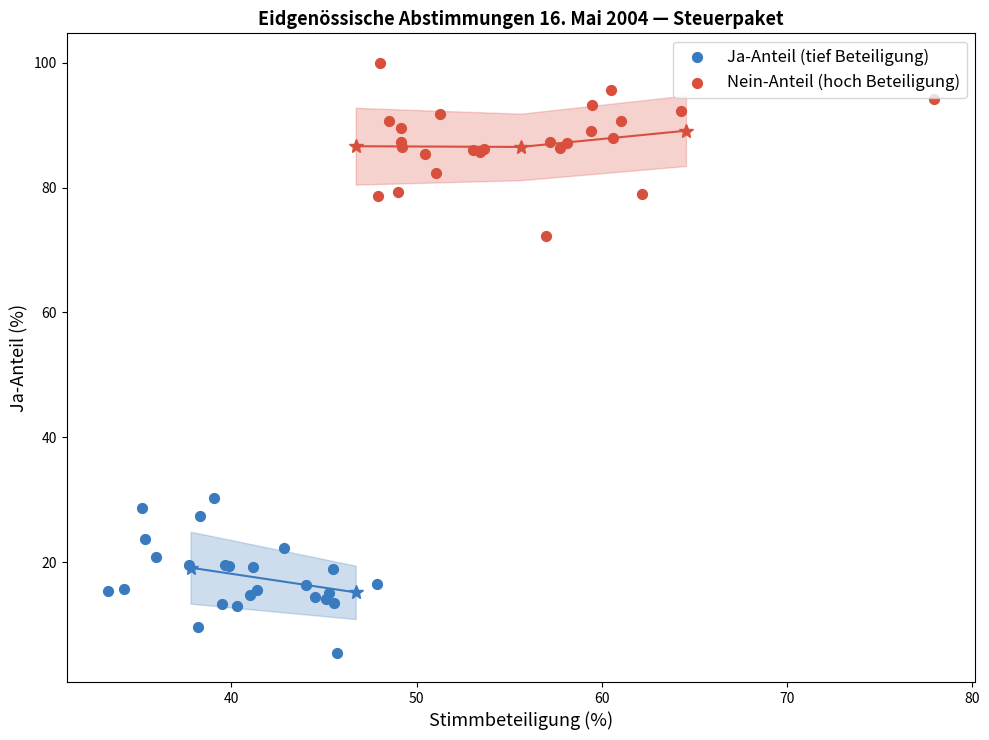

Which series reaches the minimum Y coordinate?

Ja-Anteil (tief Beteiligung)